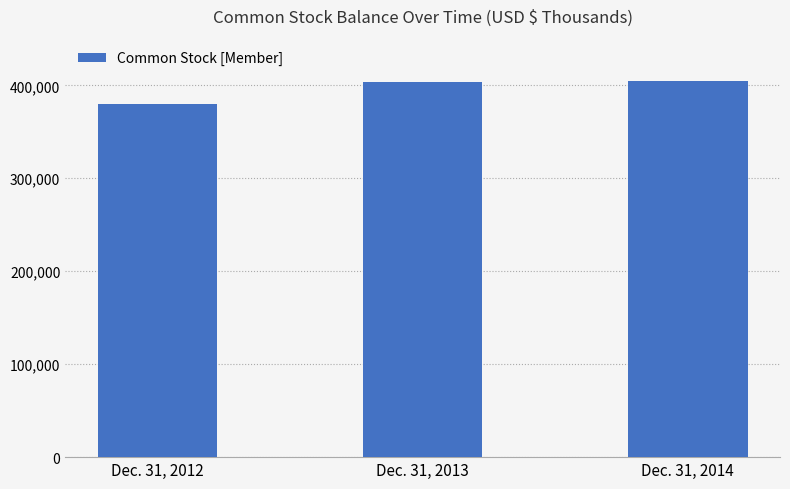

Which label corresponds to the smallest value in the chart?

Dec. 31, 2012